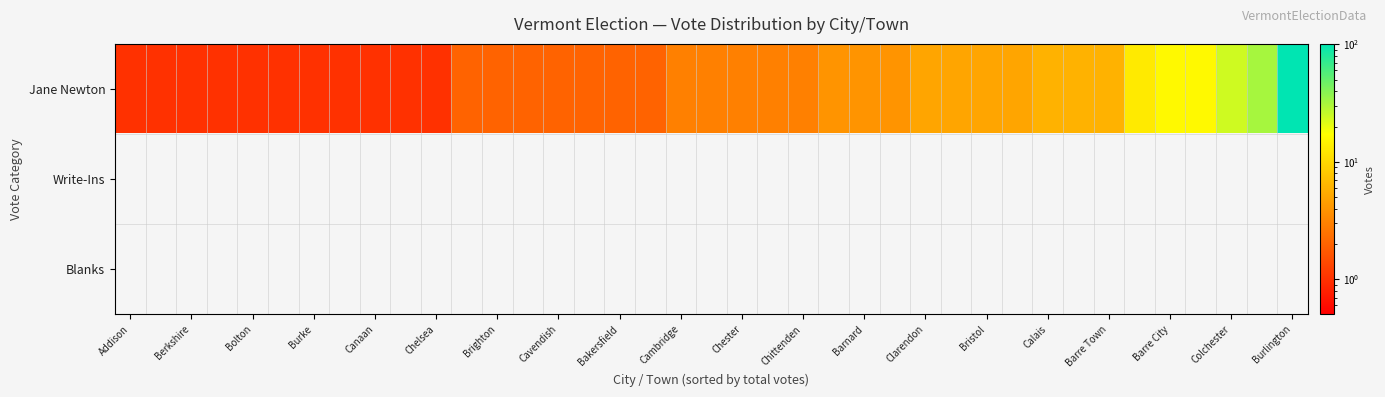

Which series has the largest total across all categories?

Jane Newton